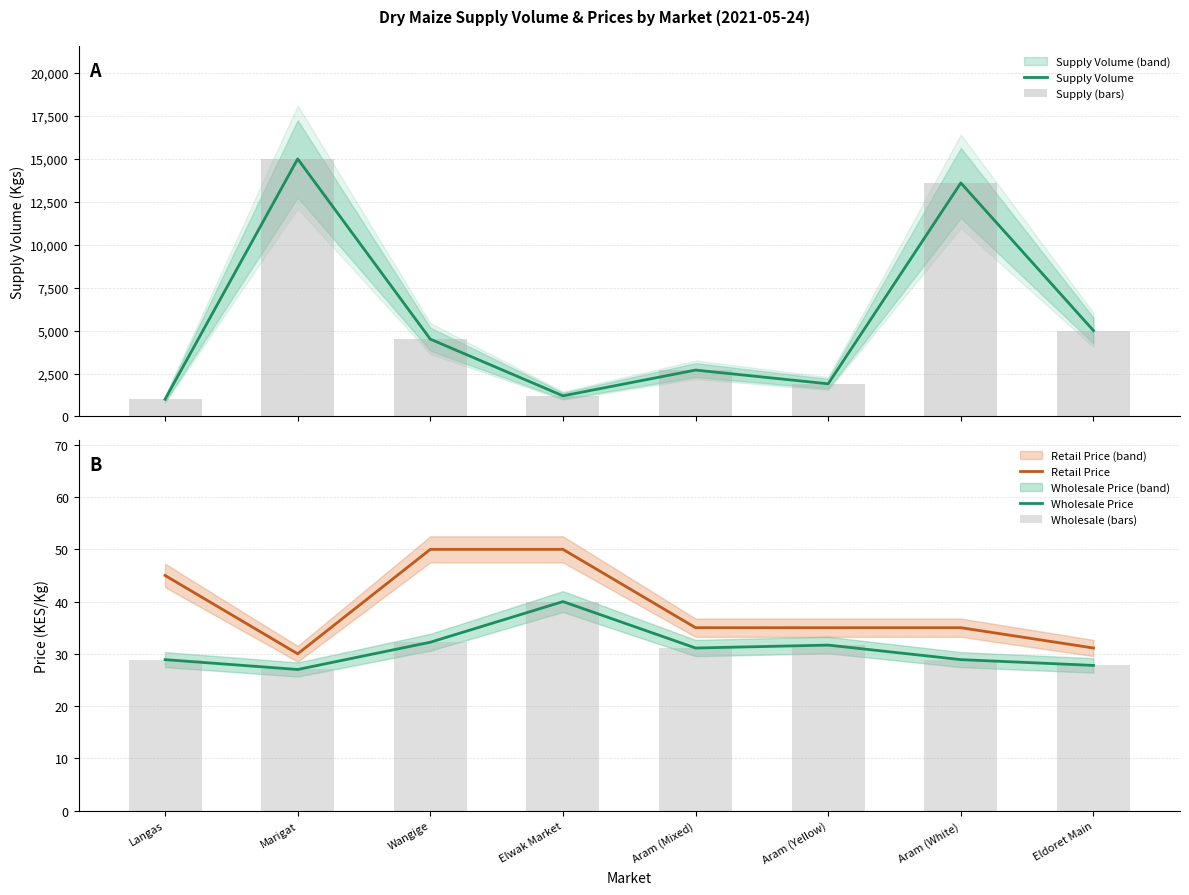

What is the sum of all Supply Volume values?

44900.0